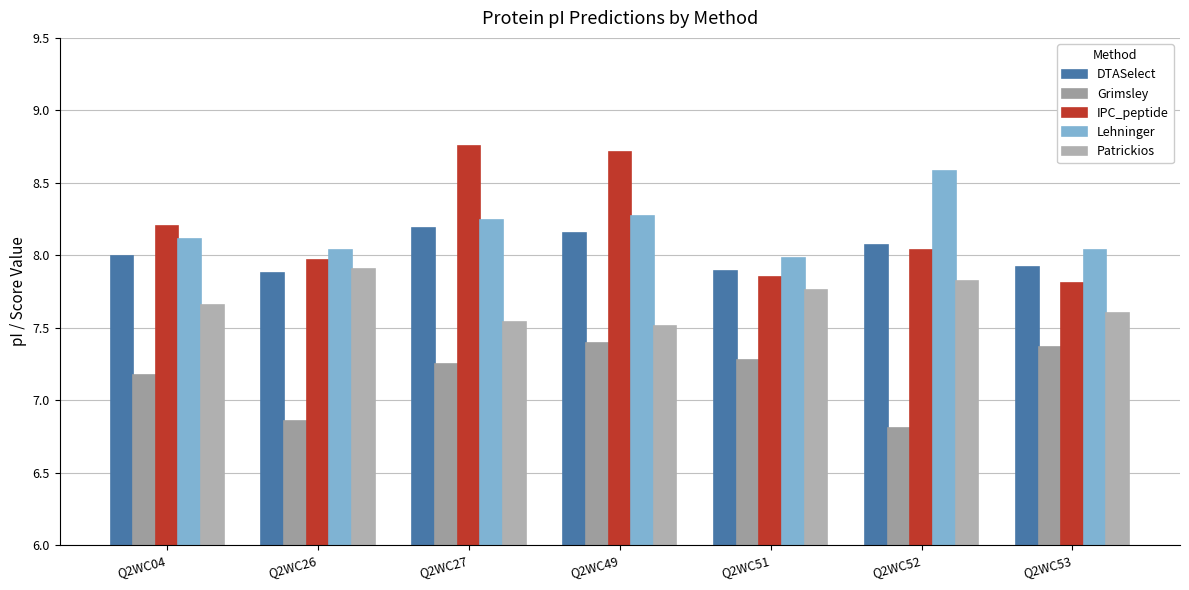

Reading right to left, what are all the values shown in this chart?

DTASelect: Q2WC53=7.9	Q2WC52=8.1	Q2WC51=7.9	Q2WC49=8.2	Q2WC27=8.2	Q2WC26=7.9	Q2WC04=8.0
Grimsley: Q2WC53=7.4	Q2WC52=6.8	Q2WC51=7.3	Q2WC49=7.4	Q2WC27=7.2	Q2WC26=6.9	Q2WC04=7.2
IPC_peptide: Q2WC53=7.8	Q2WC52=8.0	Q2WC51=7.8	Q2WC49=8.7	Q2WC27=8.8	Q2WC26=8.0	Q2WC04=8.2
Lehninger: Q2WC53=8.0	Q2WC52=8.6	Q2WC51=8.0	Q2WC49=8.3	Q2WC27=8.2	Q2WC26=8.0	Q2WC04=8.1
Patrickios: Q2WC53=7.6	Q2WC52=7.8	Q2WC51=7.8	Q2WC49=7.5	Q2WC27=7.5	Q2WC26=7.9	Q2WC04=7.7